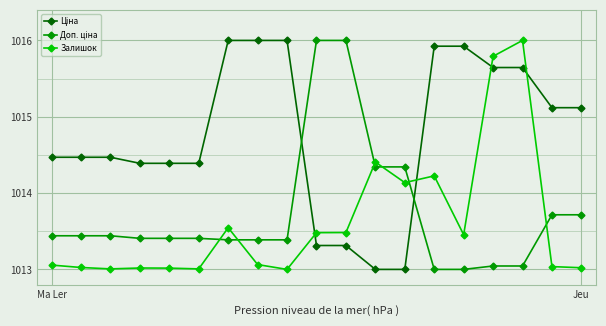

What is the maximum value shown in the chart?

1016.0